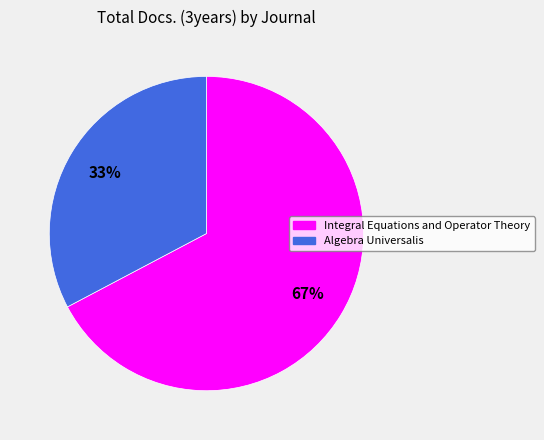

What is the ratio of the value at Algebra Universalis to the value at Integral Equations and Operator Theory?

0.5